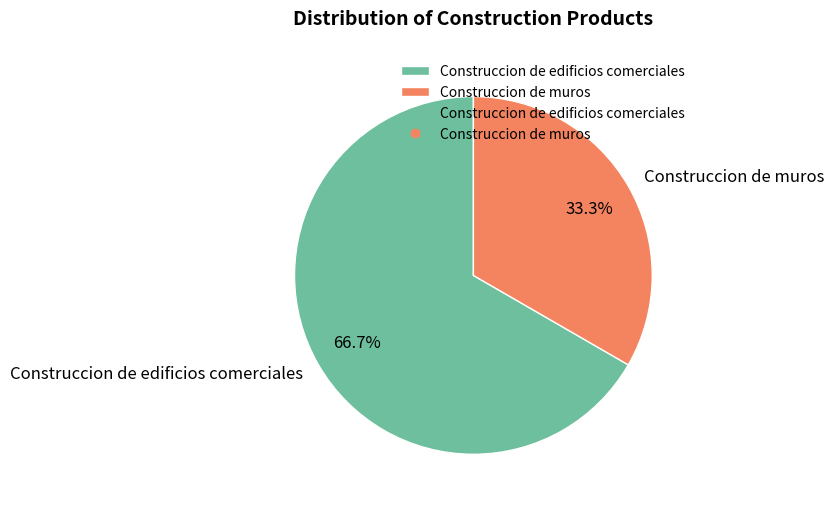

What is the ratio of the value at Construccion de muros to the value at Construccion de edificios comerciales?

0.5